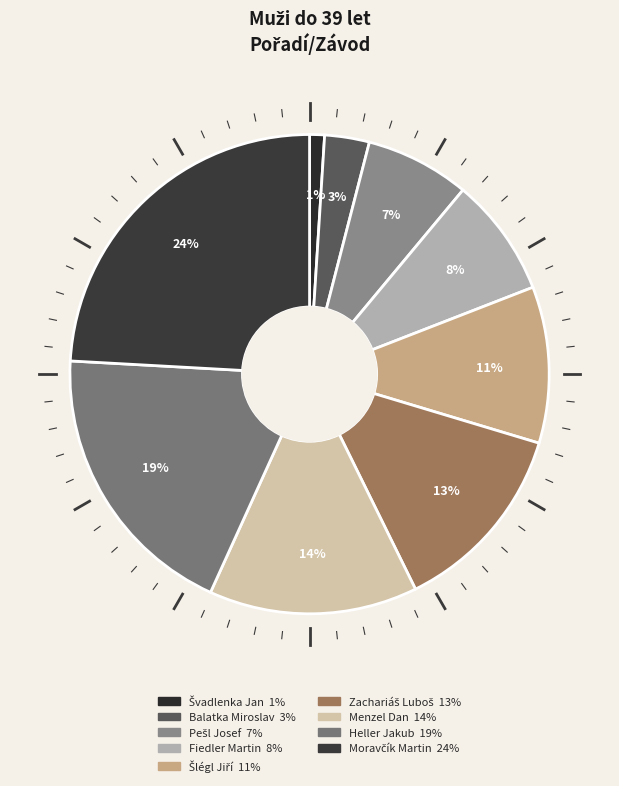

Is there any slice that represents more than half of the pie?

No